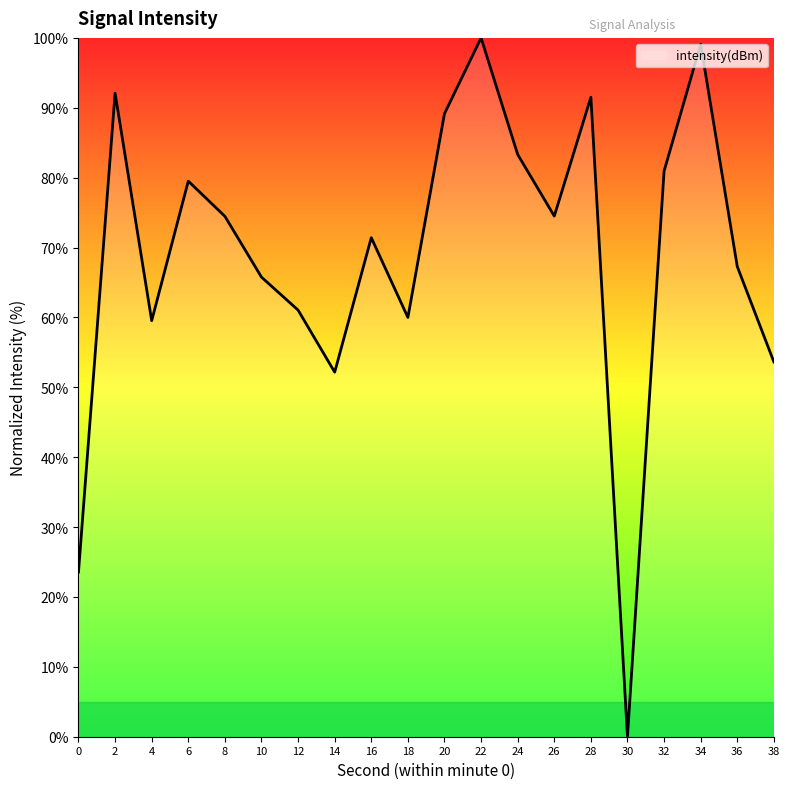

What is the greatest value displayed?

100.0